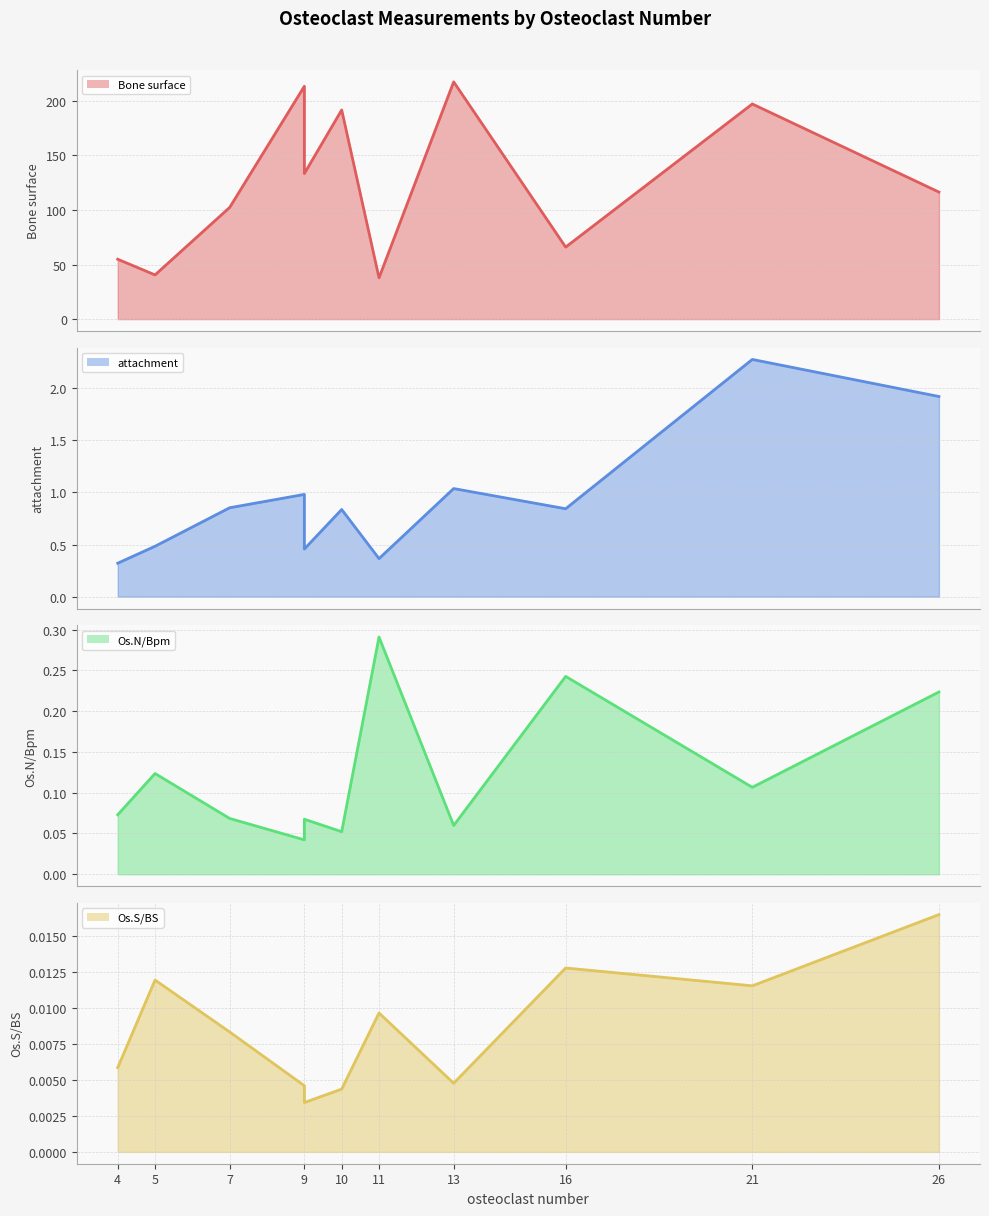

What is the highest value of the Bone surface series?

217.2